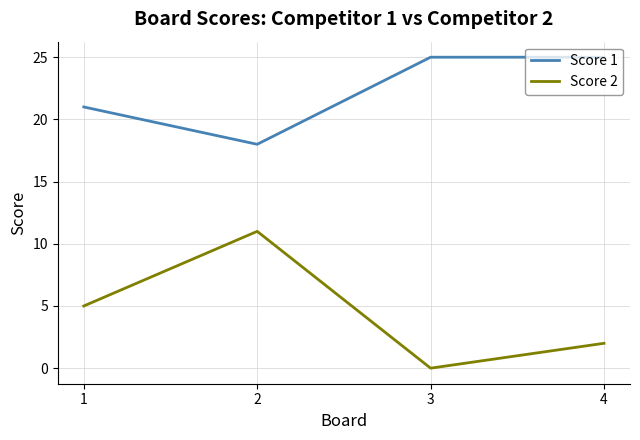

At 1, list the series in order from smallest to largest.

Score 2, Score 1